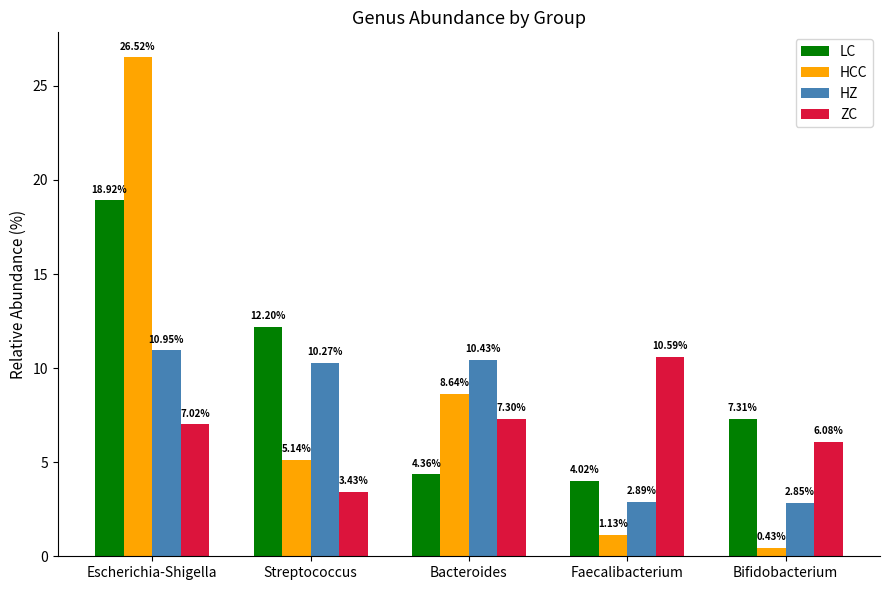

What is the difference between the ZC values at Bifidobacterium and Escherichia-Shigella?

0.9